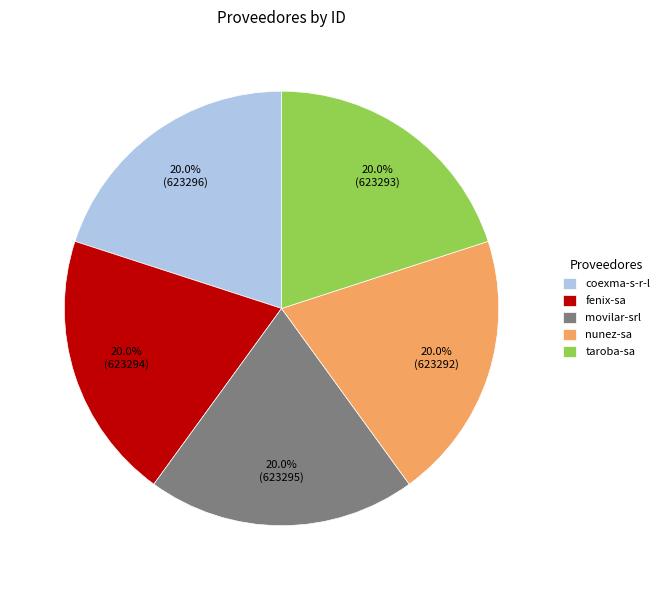

The movilar-srl slice represents 20% of the pie. True or false?

True